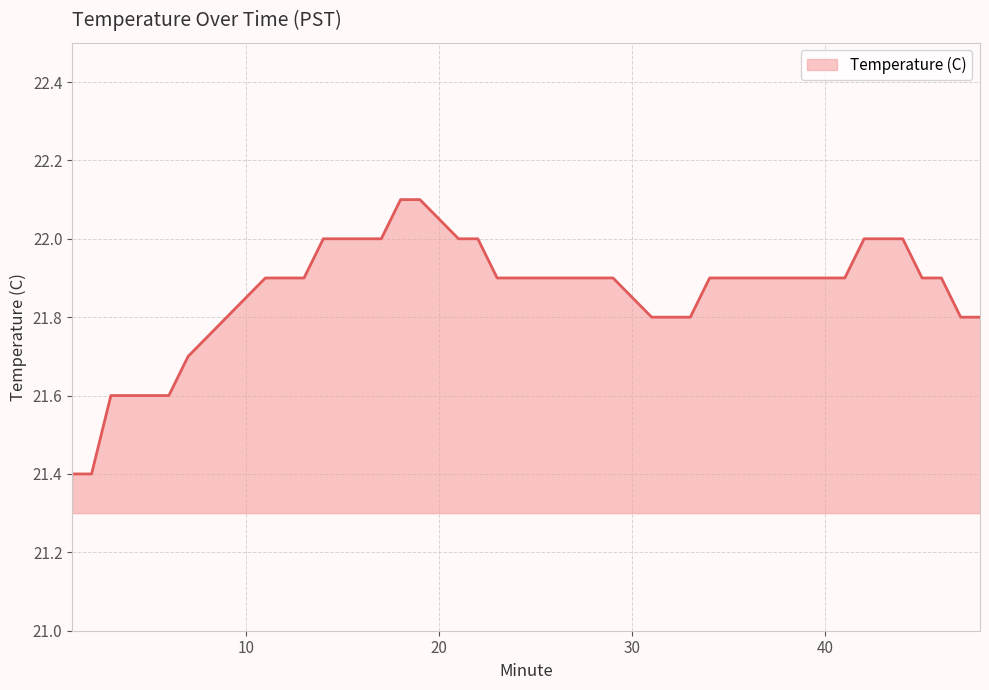

What is the smallest value displayed?

21.4